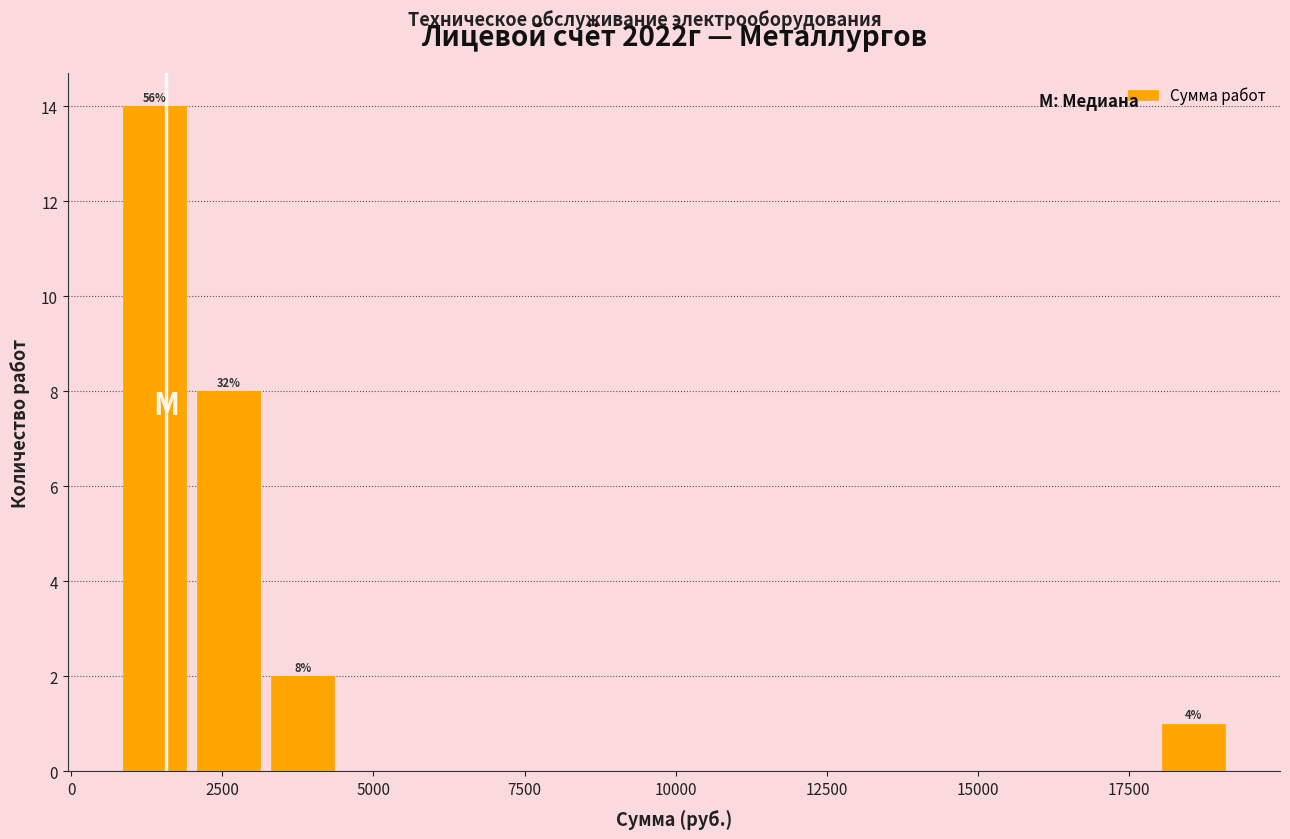

Read against the x-axis, roughly where is the centre of the tallest bar?

1500